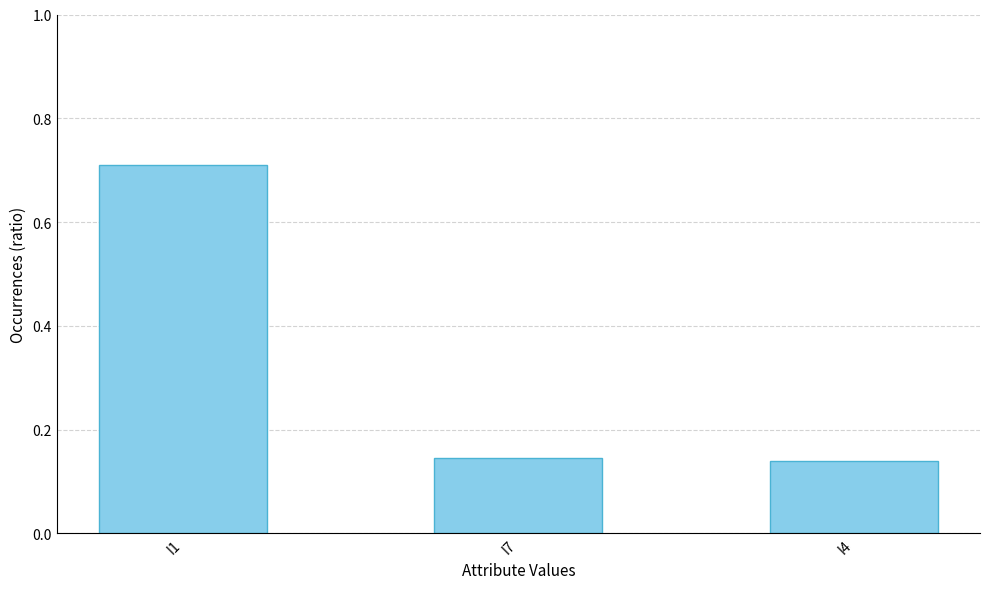

Which label corresponds to the largest value in the chart?

I1